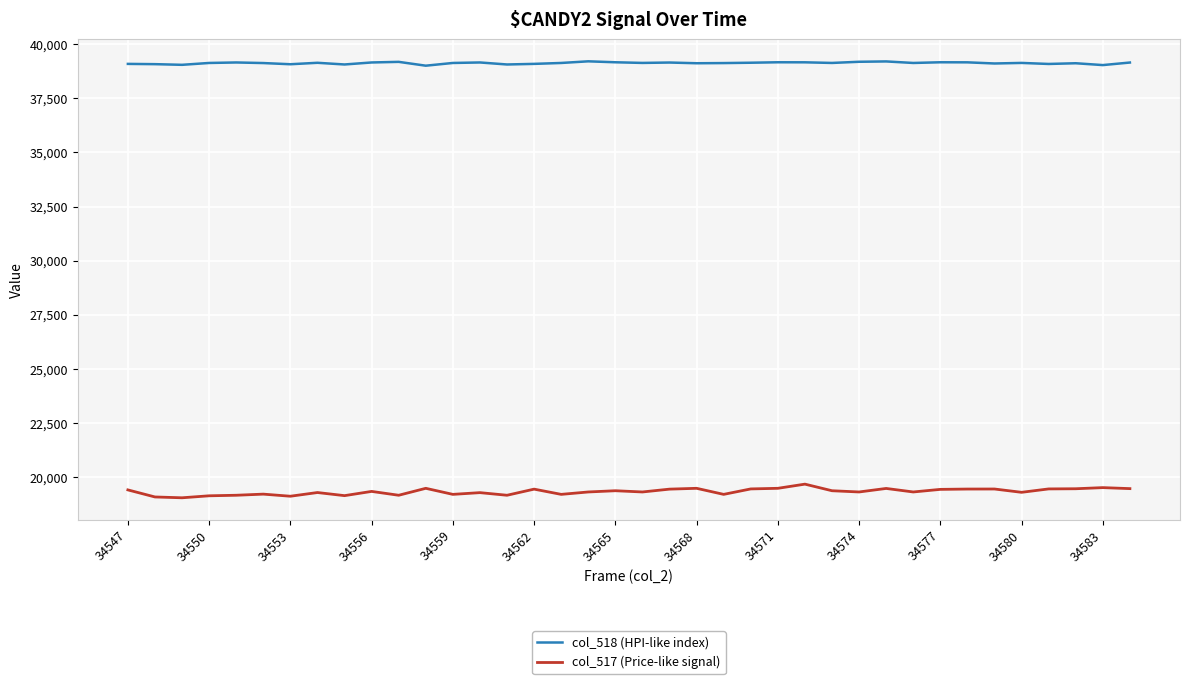

Which series has the largest total across all categories?

col_518 (HPI-like index)